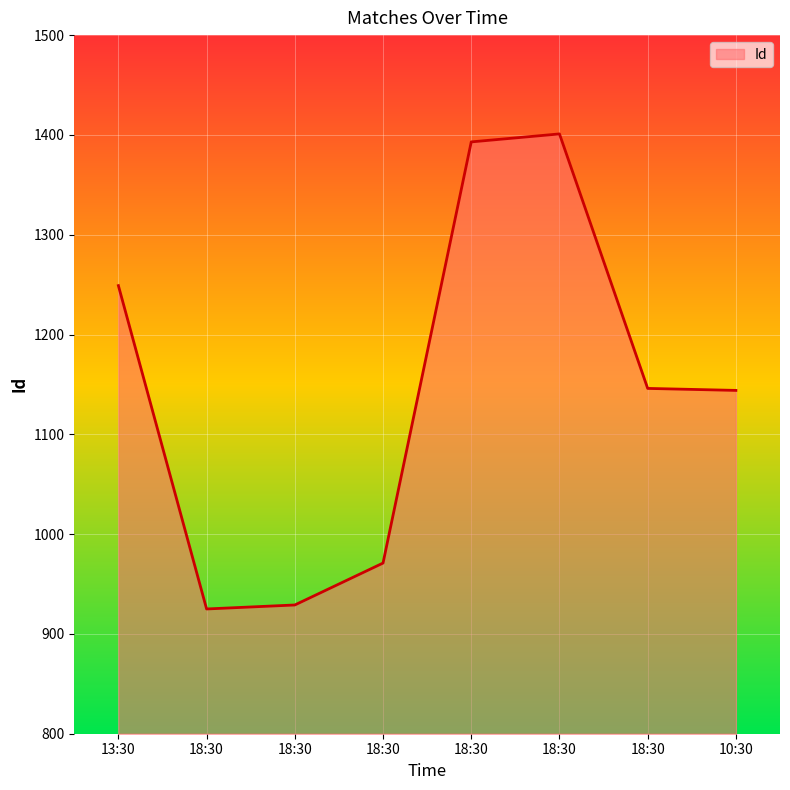

Does the chart display data point markers on the line(s)?

No